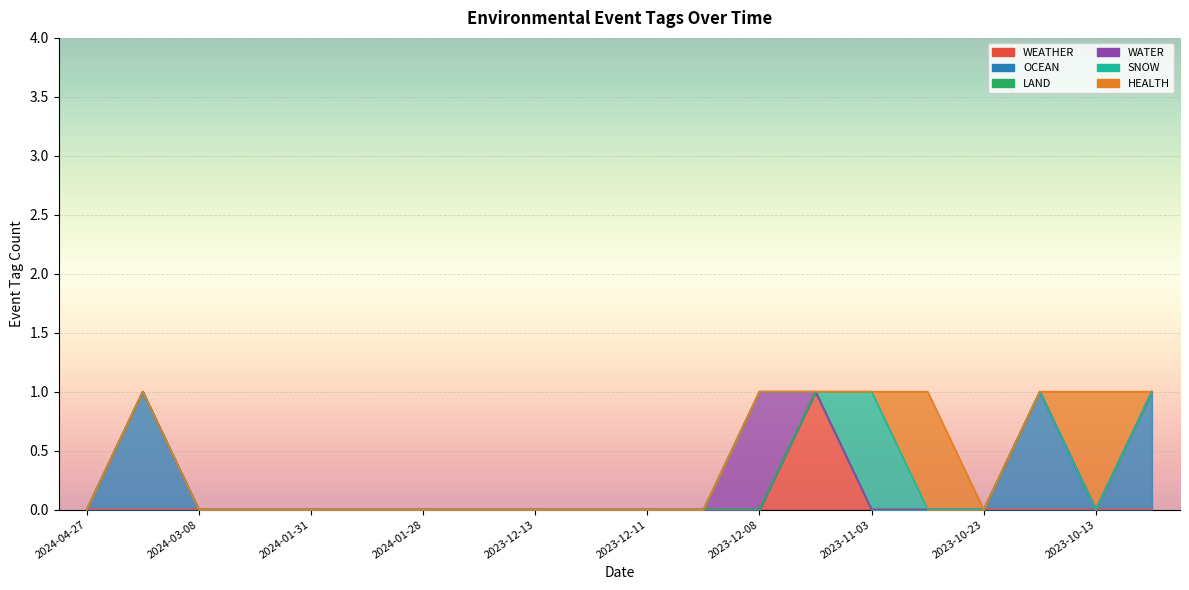

True or false: OCEAN has more than 0 points higher than both neighbors.

True